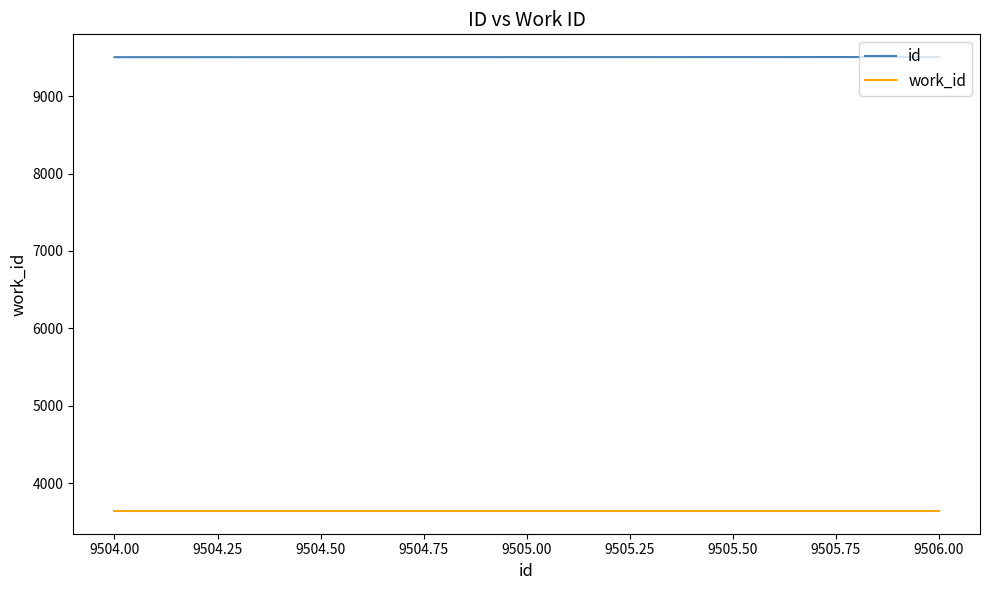

At how many categories does at least one series exceed 6822?

3